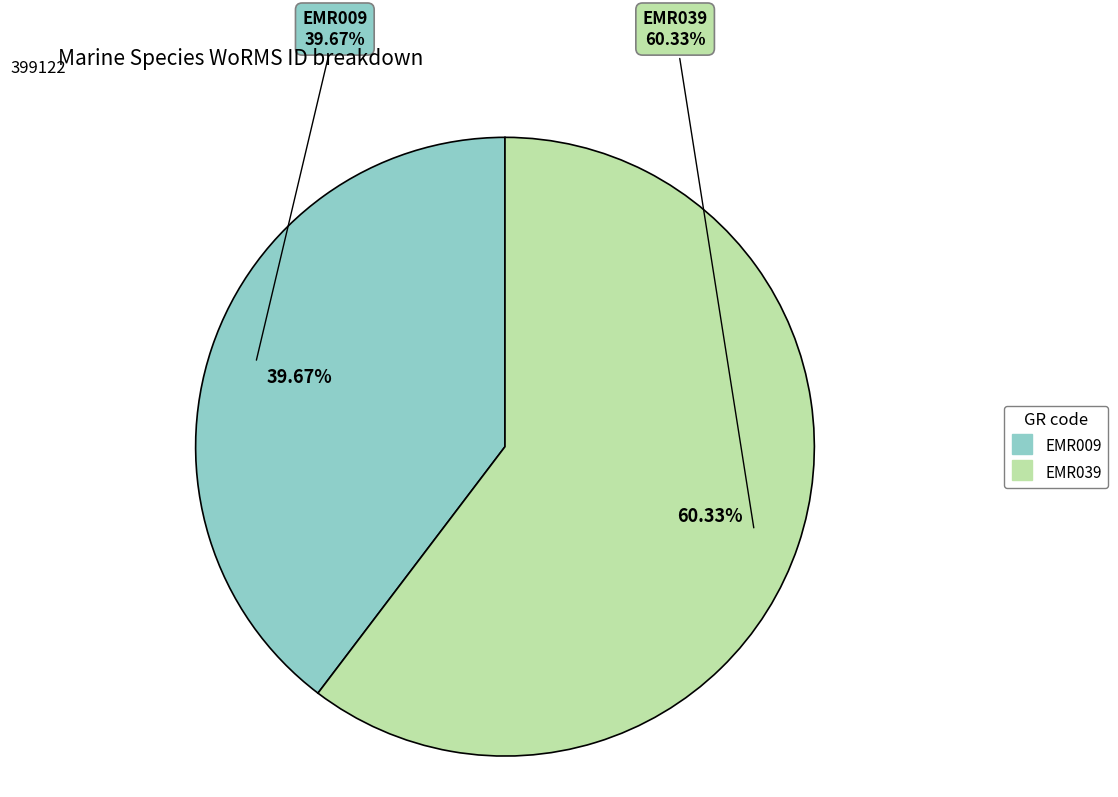

What is the largest slice in the pie chart?

EMR039